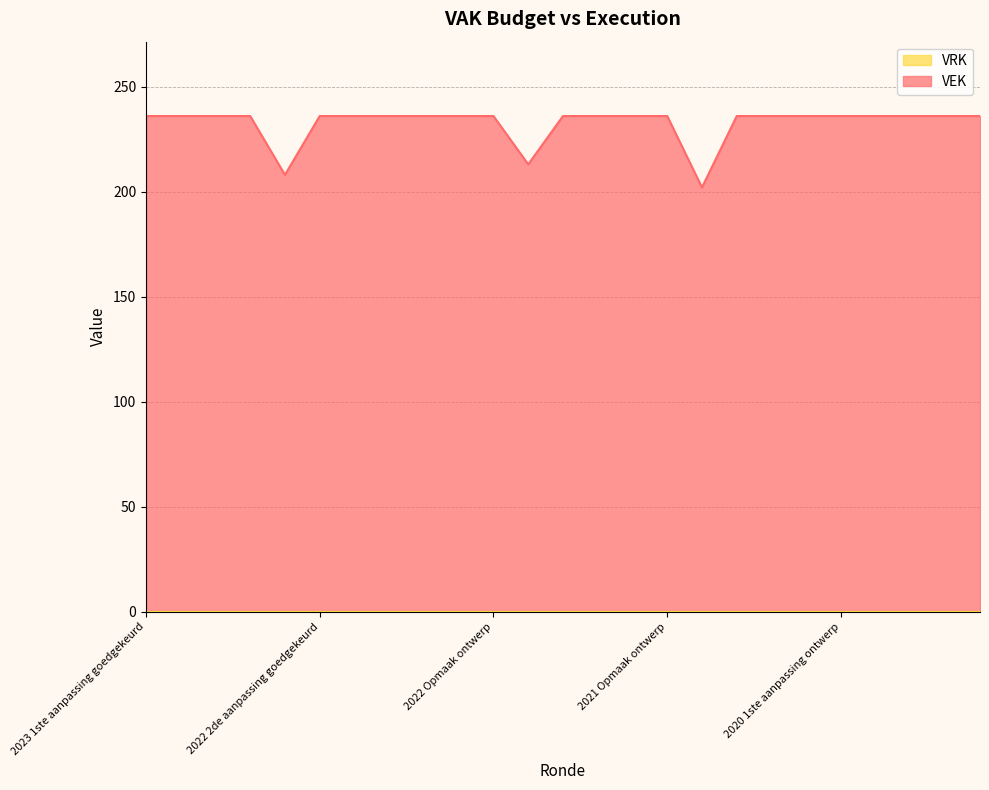

Which series has the largest total across all categories?

VEK